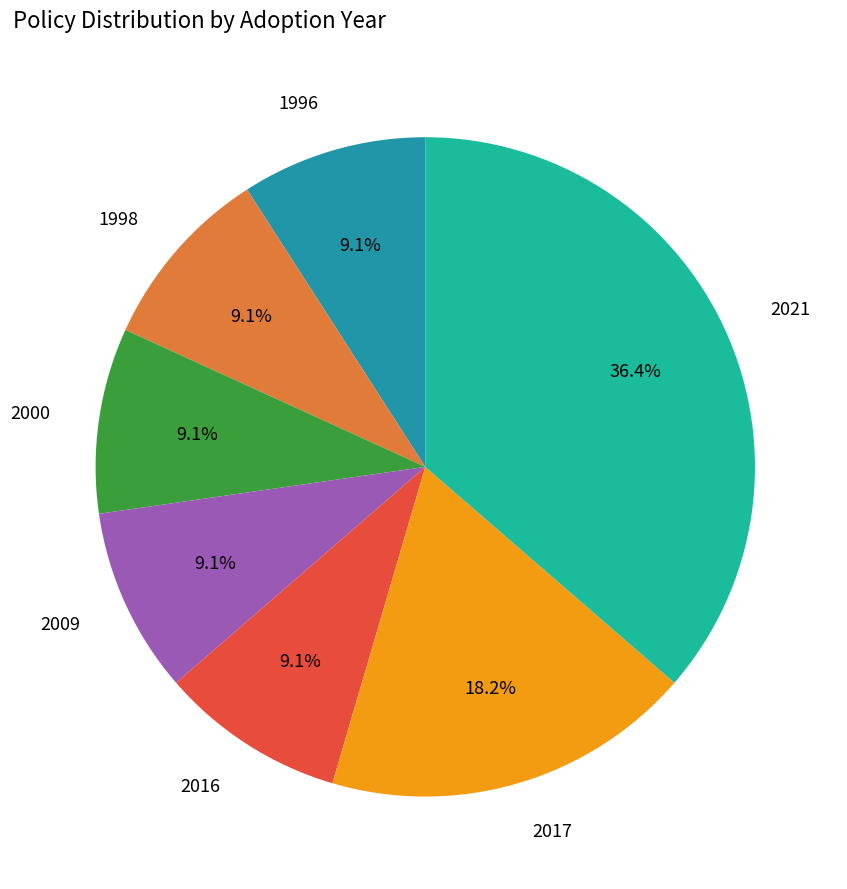

Is there a majority slice in this chart?

No